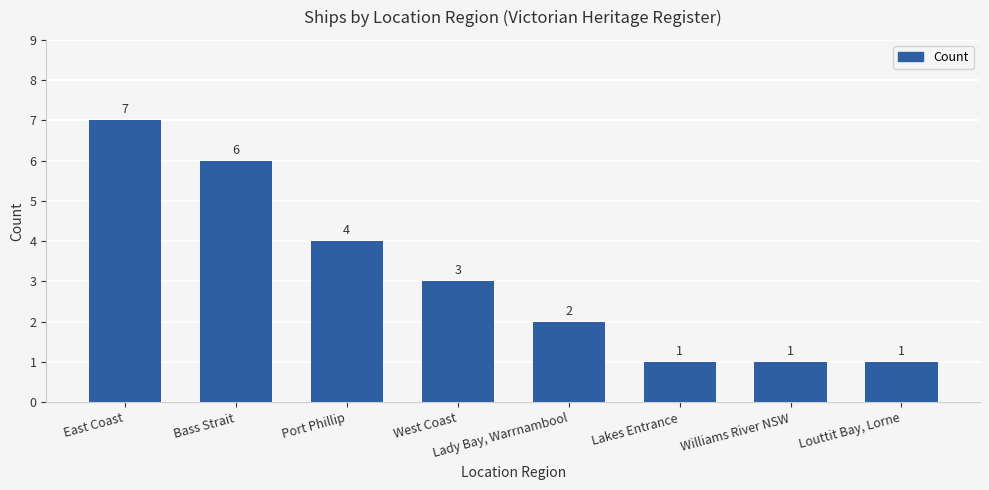

Does the chart contain any negative values?

No